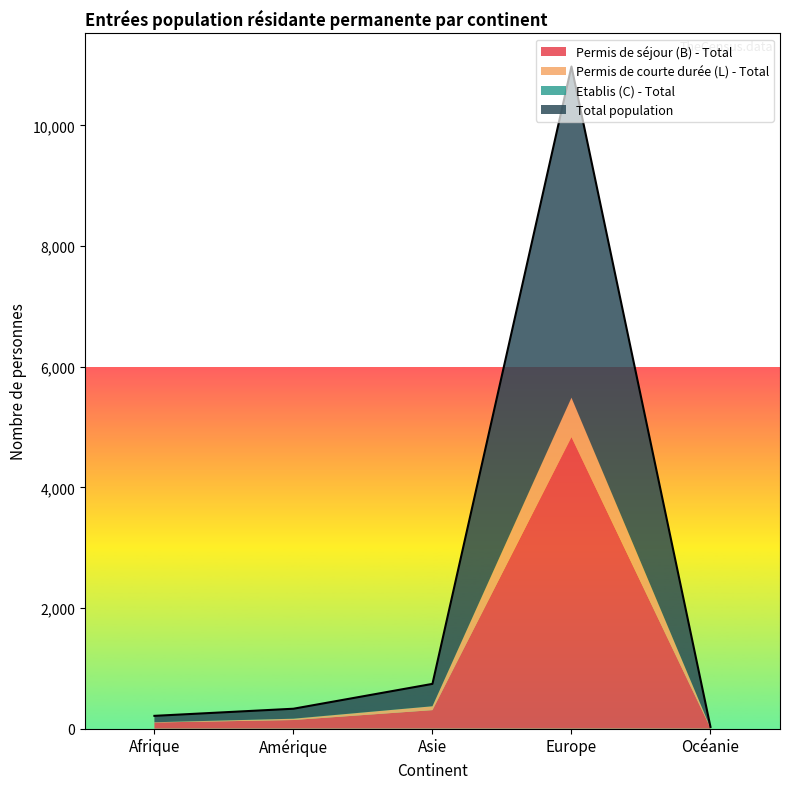

How many interior local peaks does the Permis de séjour (B) - Total series have?

1